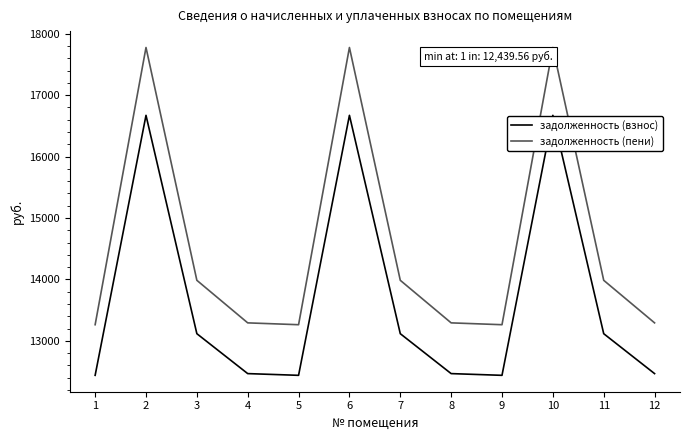

Rank the series at 12 from lowest to highest value.

задолженность (взнос), задолженность (пени)